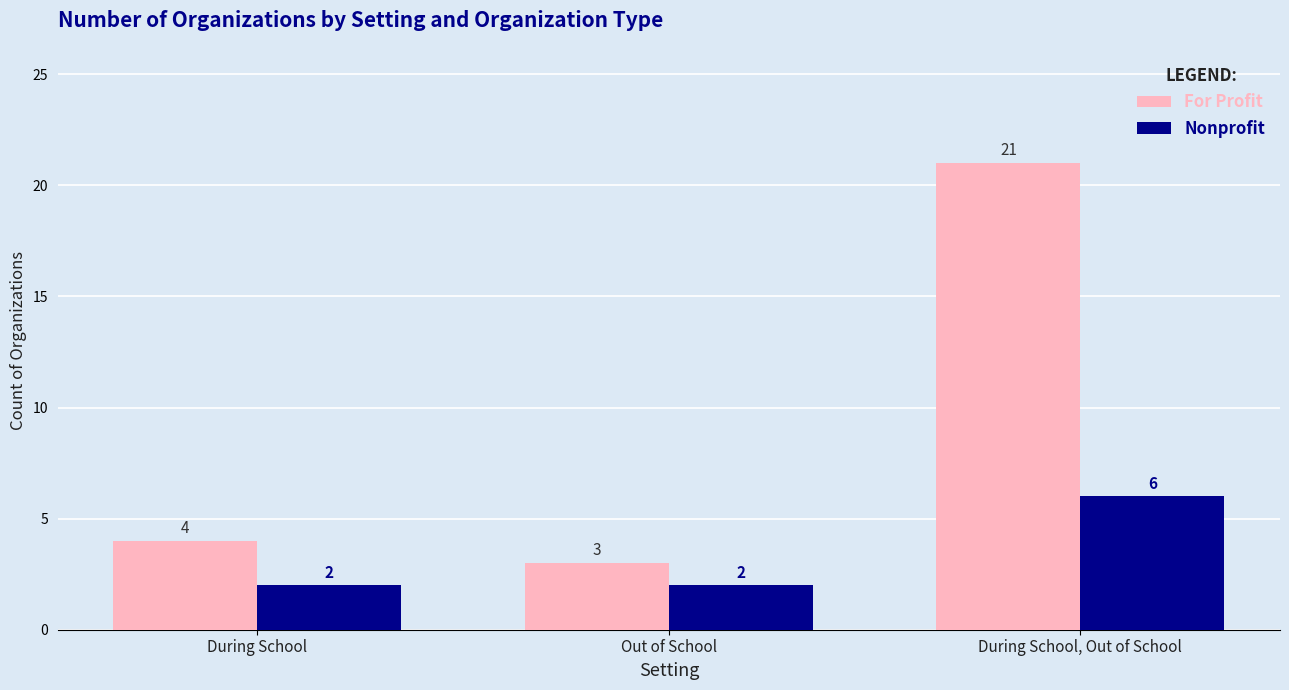

What is the greatest value displayed?

21